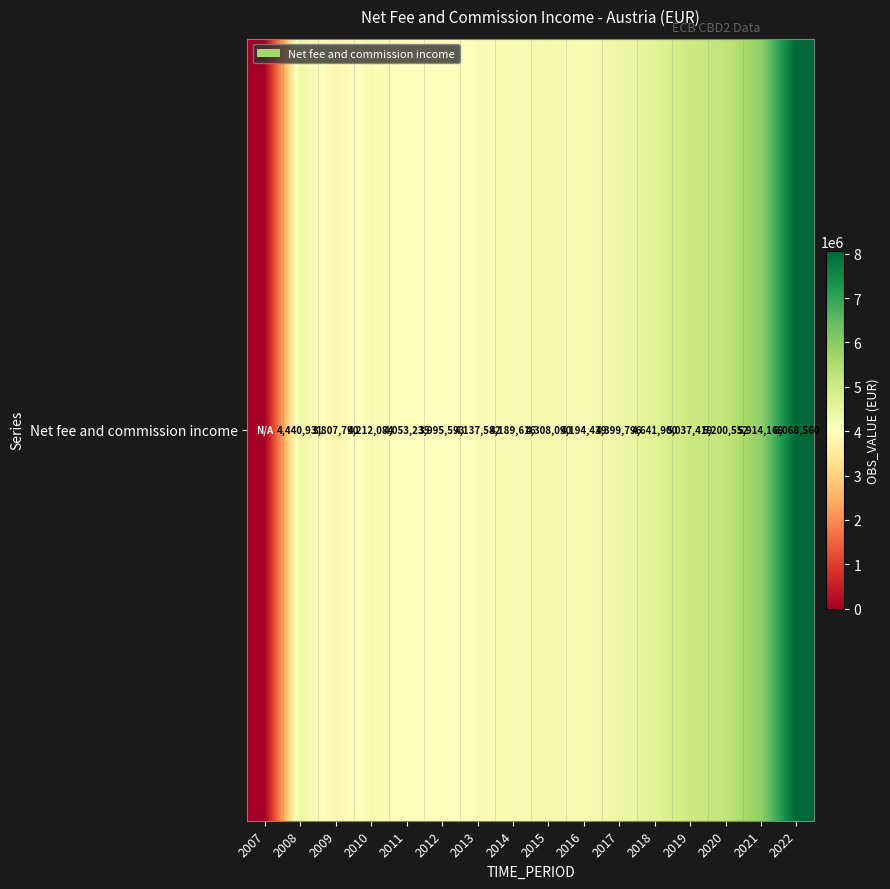

Is it true that the value at 2021 is 3823607?

False